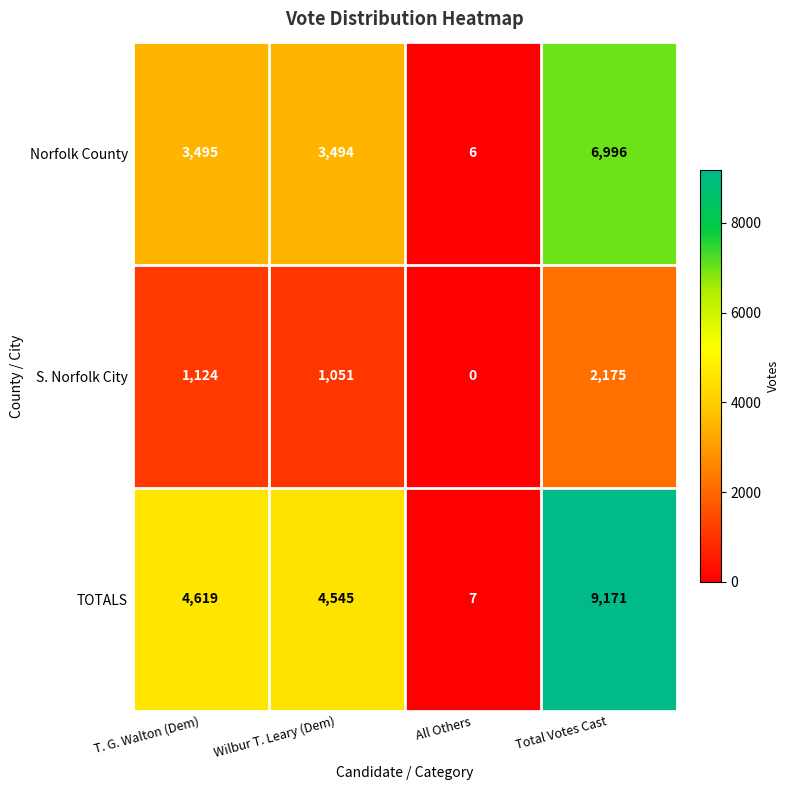

True or false: TOTALS has a value of 9171 at Total Votes Cast.

True